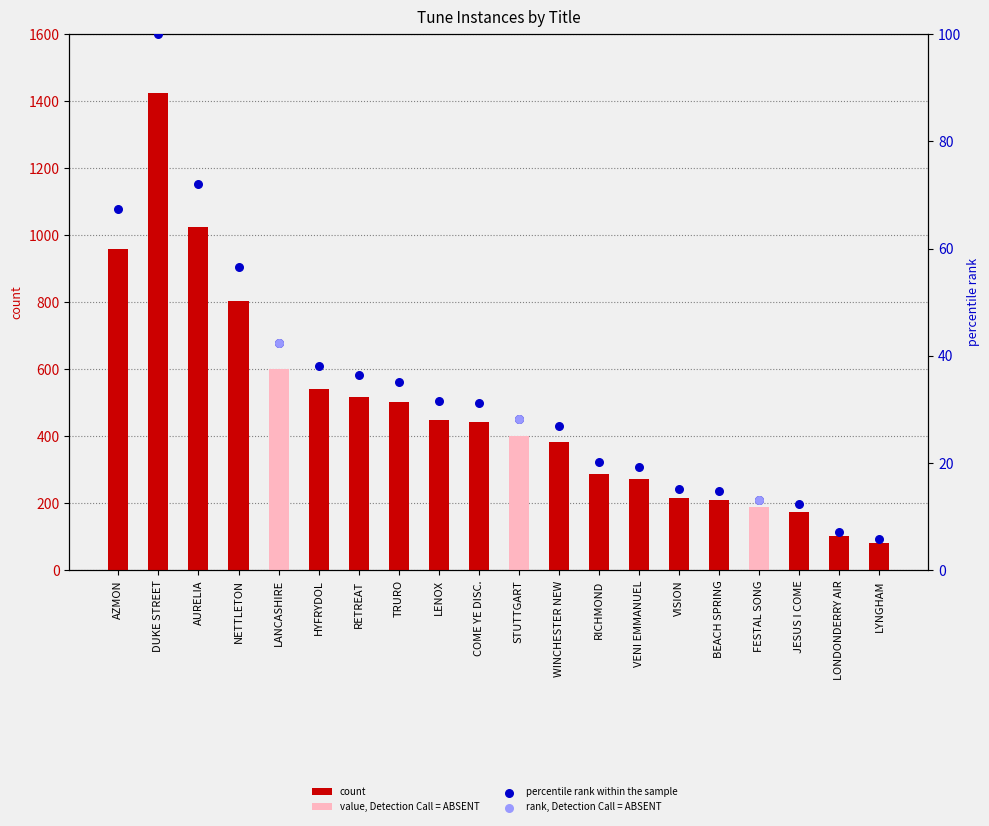

Which series reaches the minimum Y coordinate?

percentile rank within the sample